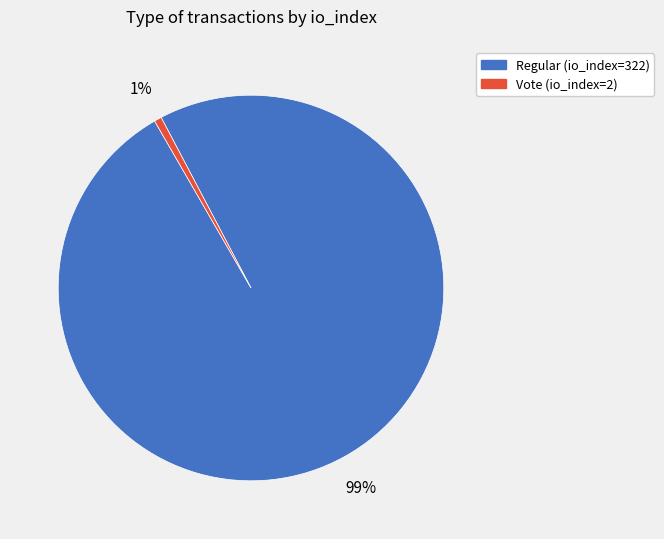

True or false: Vote (io_index=2) accounts for 12% of the total.

False